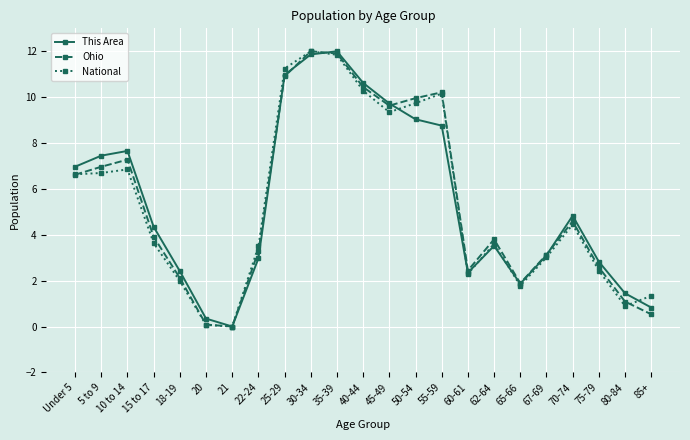

Where is the first local maximum for This Area?

10 to 14